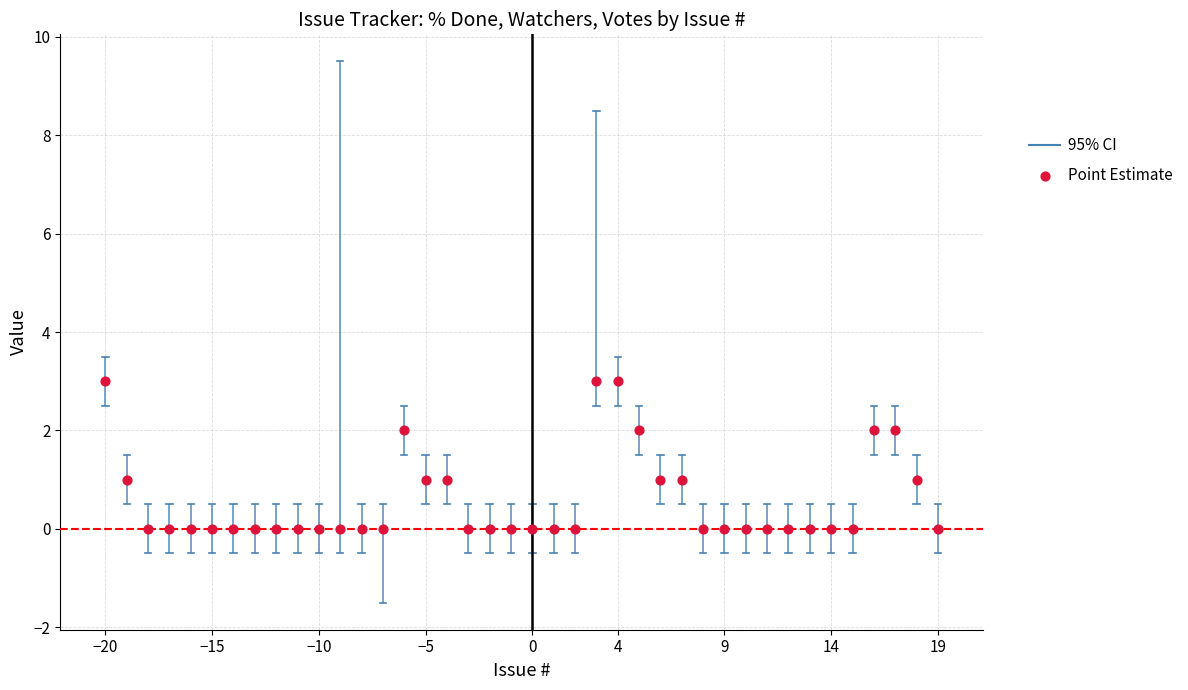

What is the range of X values (max minus min)?

39